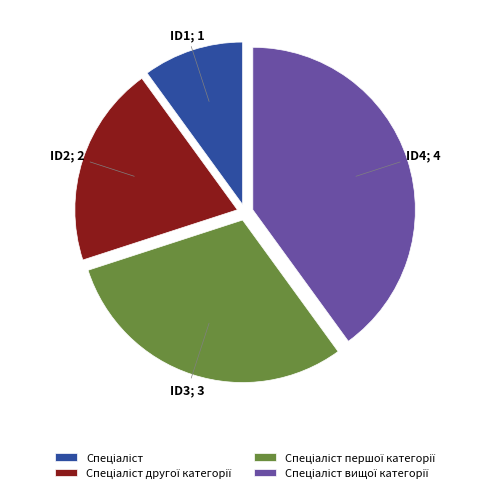

Does any single category account for the majority?

No